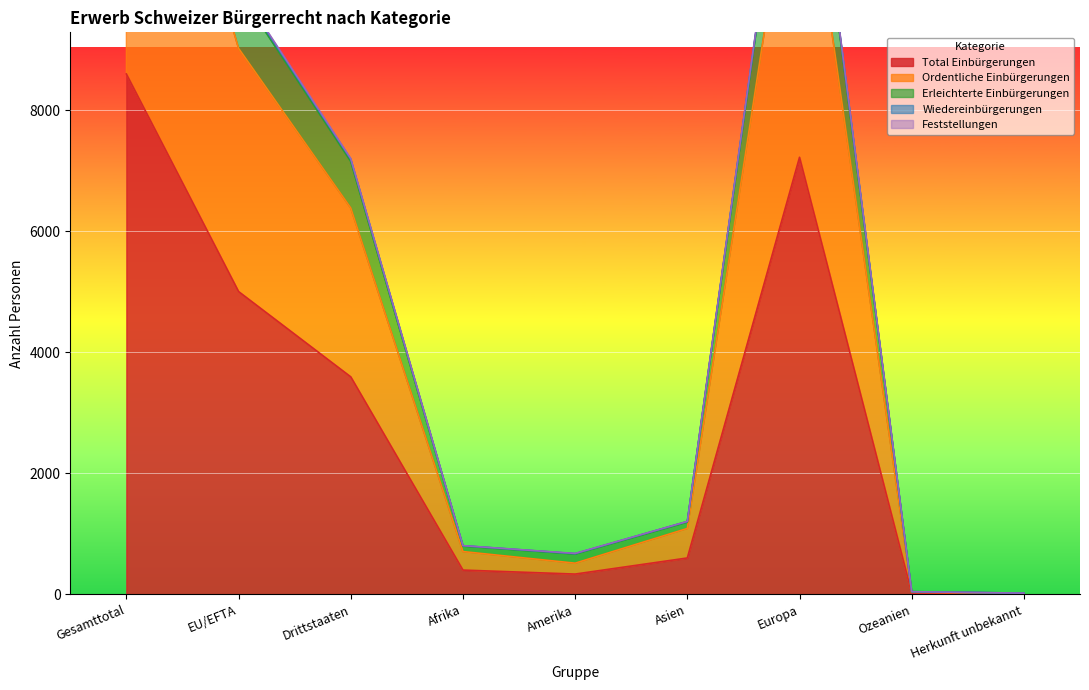

Where does the Feststellungen series first go above 1196?

Gesamttotal